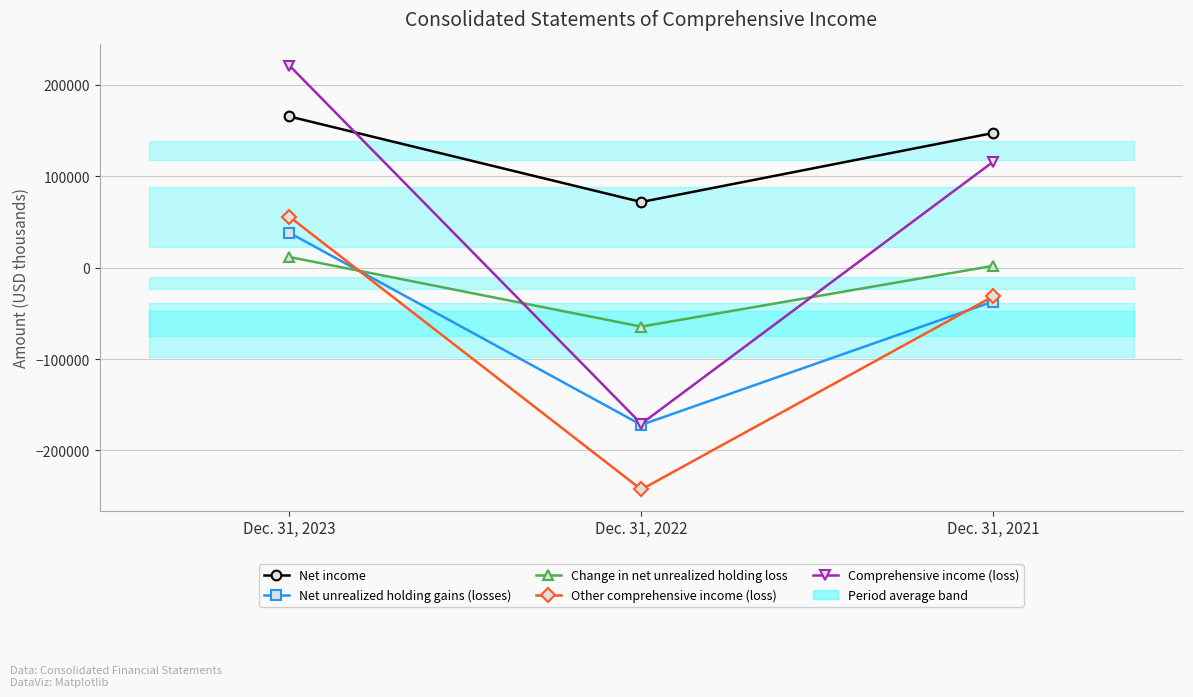

Which series has the largest total across all categories?

Net income